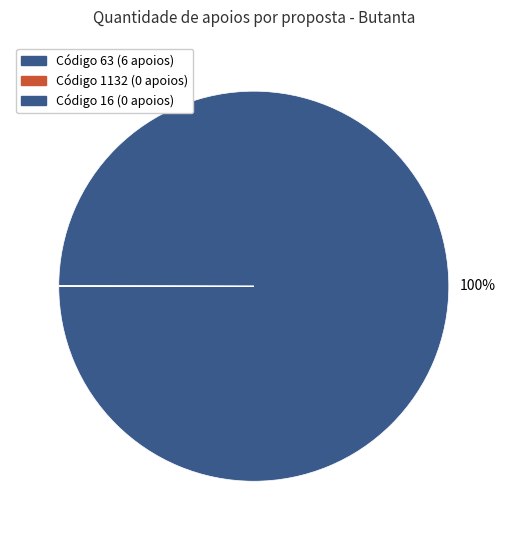

Which category has the biggest portion of the pie?

63